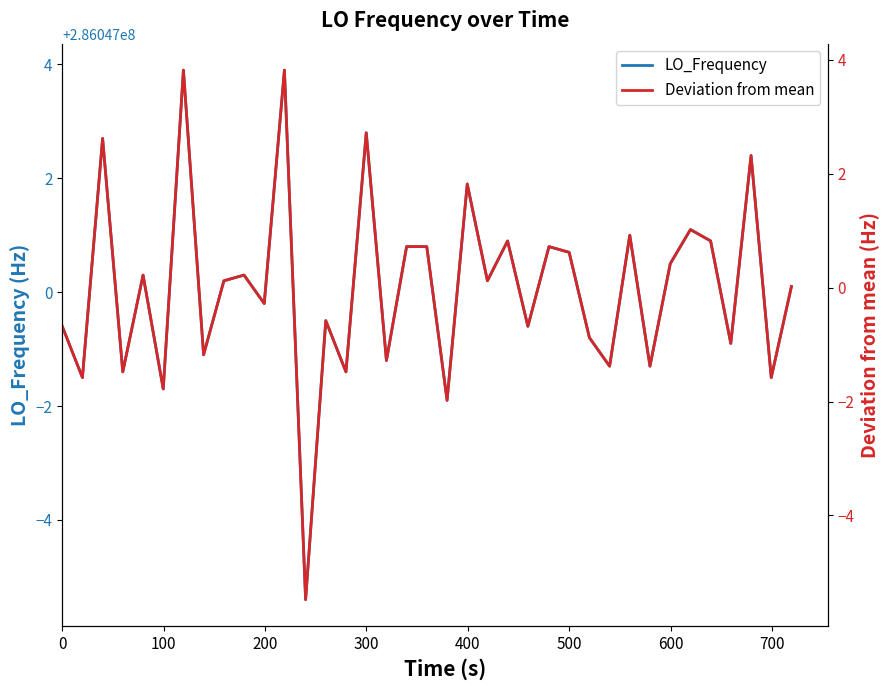

In LO_Frequency, how many points are lower than both neighbors (excluding endpoints)?

15